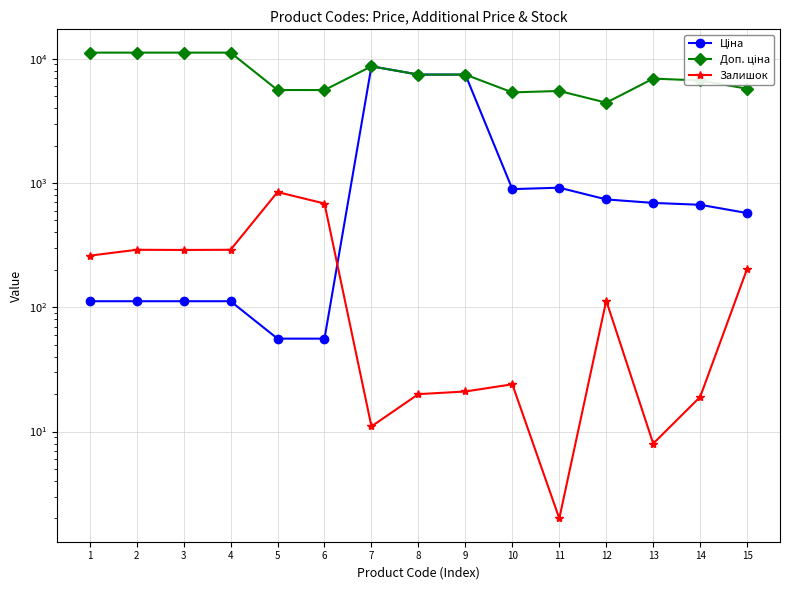

True or false: Доп. ціна has a value of 8370.3 at 11.

False